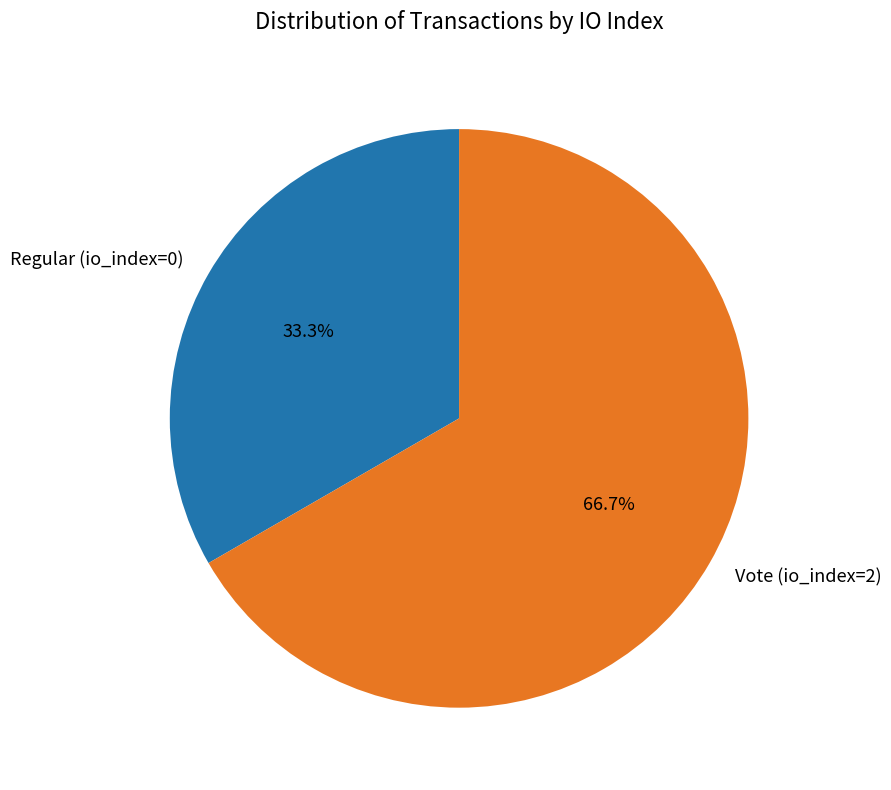

Is it true that Regular (io_index=0) is 48% of the pie?

False